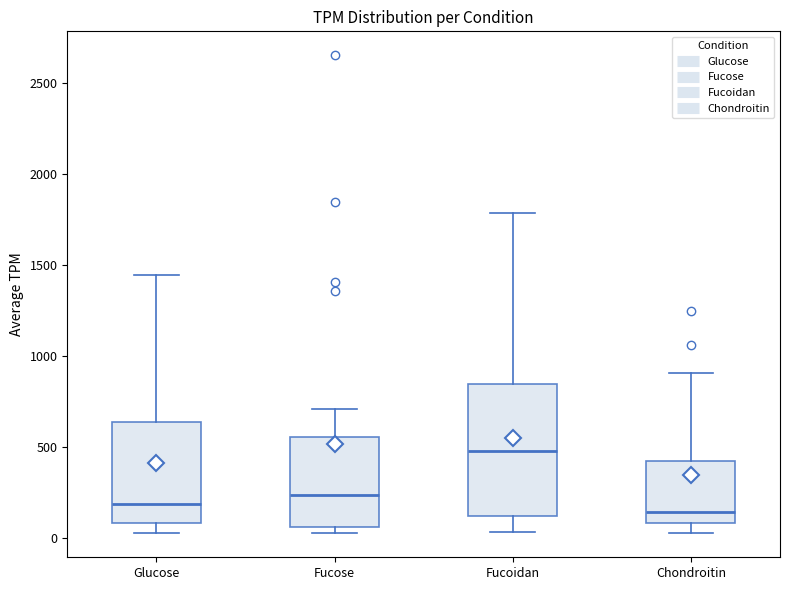

Where is the lower edge of the box for Chondroitin on the y-axis? The values are not printed on the chart, so give them approximately, as read against the axis.

100